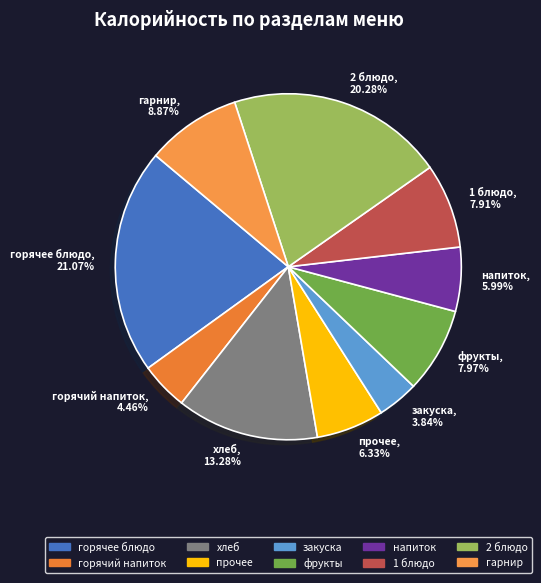

True or false: фрукты accounts for 20% of the total.

False